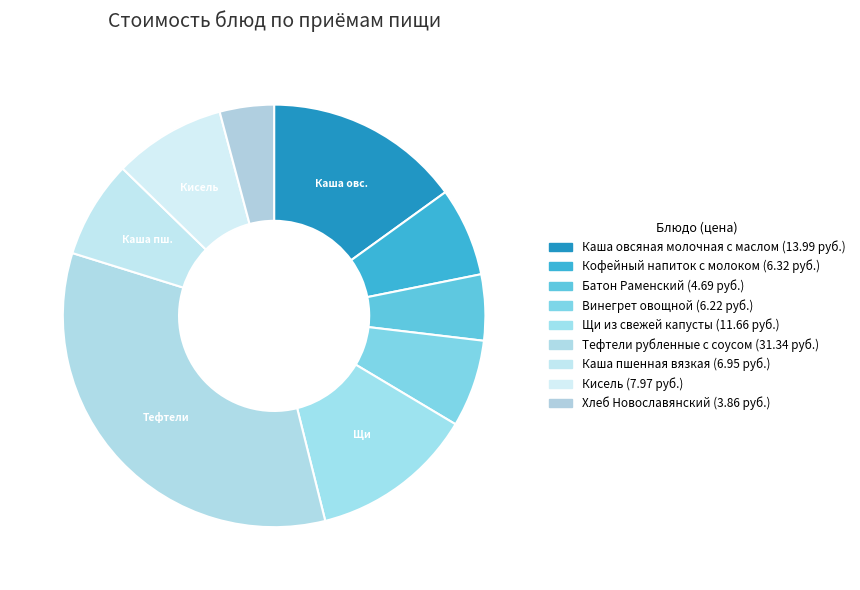

Which slice is the largest?

Тефтели рубленные с соусом